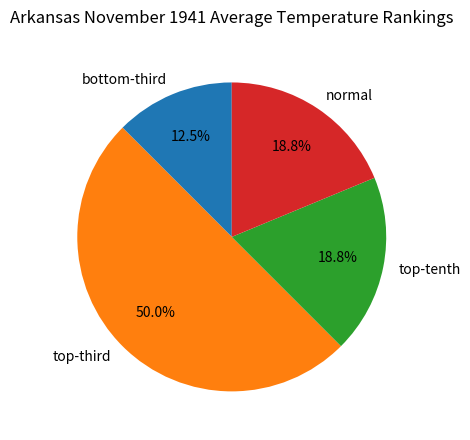

How many slices are in this pie chart?

4